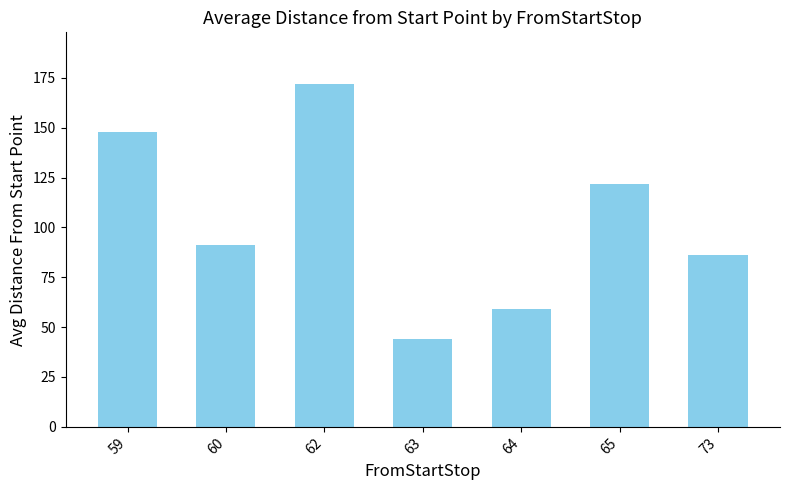

Reading right to left, what are all the values shown in this chart?

73=86	65=122	64=59	63=44	62=172	60=91	59=148